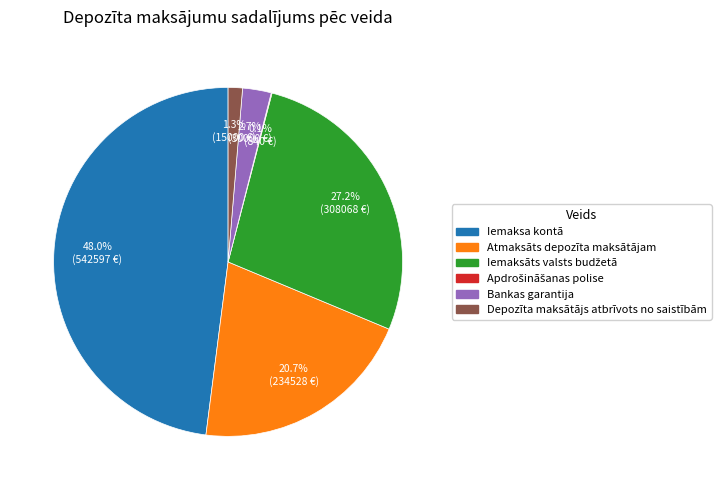

The Iemaksa kontā slice represents 38% of the pie. True or false?

False